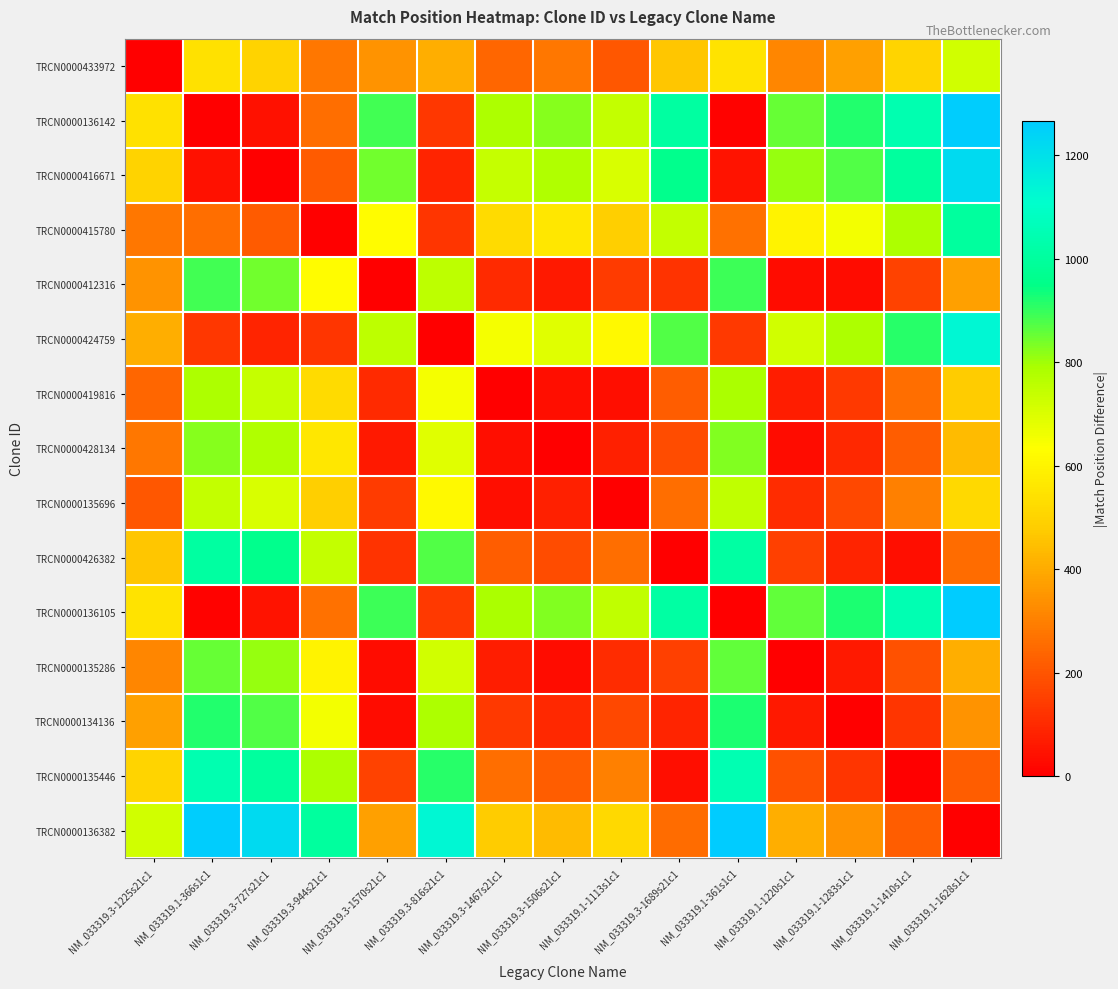

At how many categories does at least one series exceed 544?

15